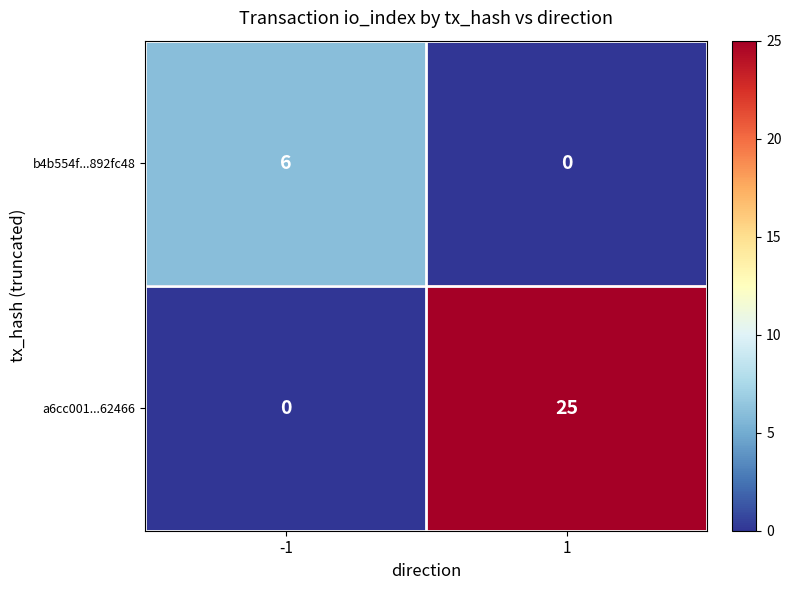

At which category is the sum across all series the highest?

1